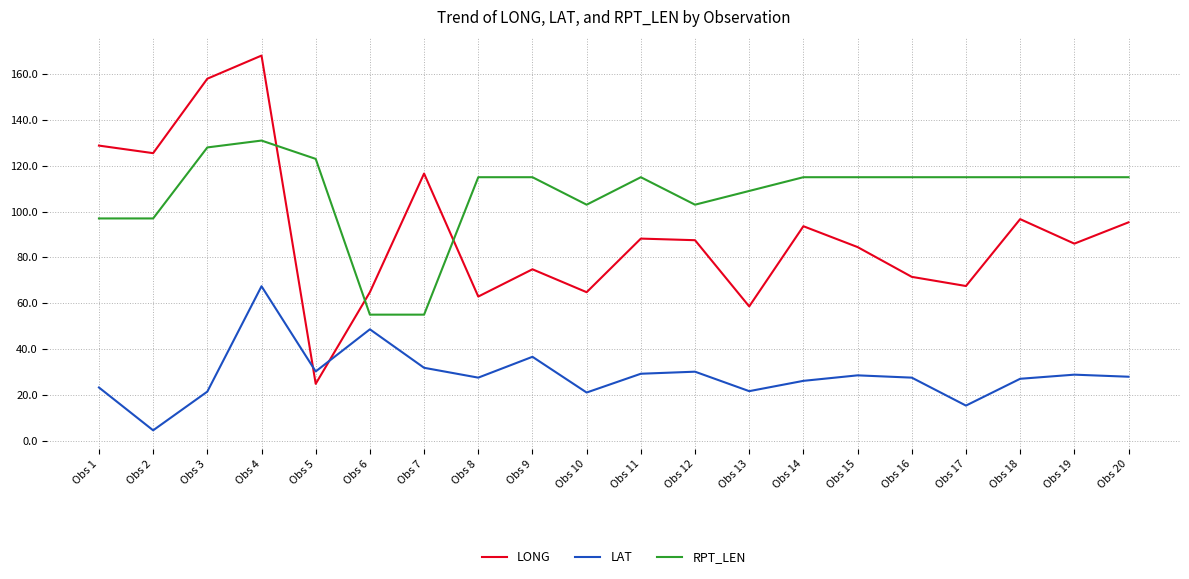

Rank the series by their maximum value, from highest to lowest.

LONG, RPT_LEN, LAT